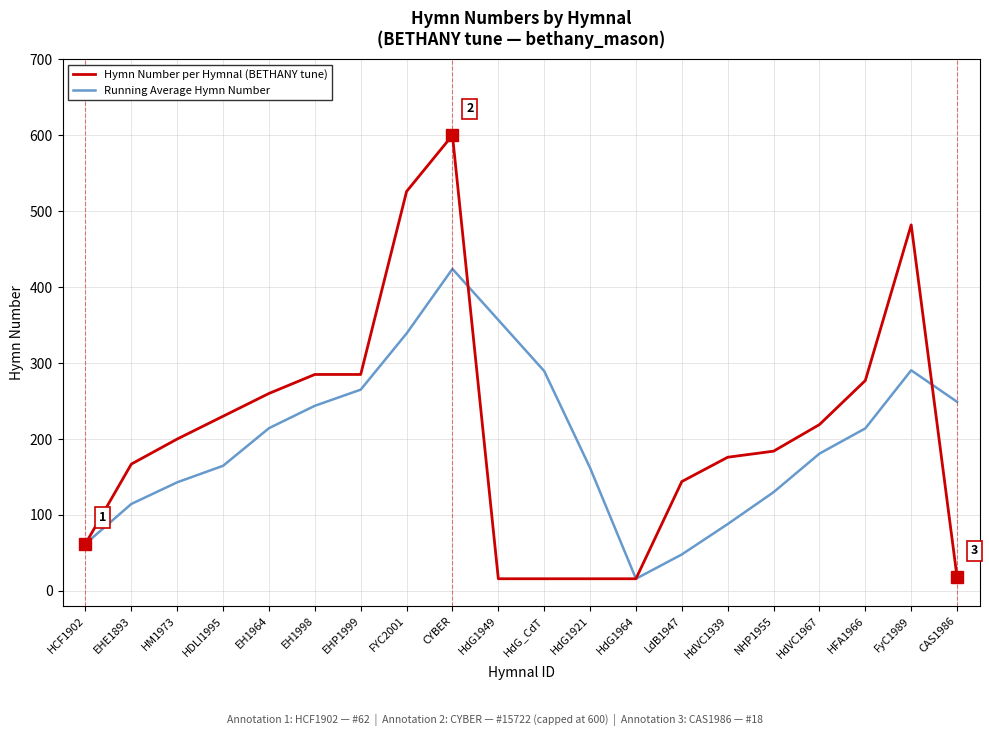

What is the lowest value of the Running Average Hymn Number series?

16.0